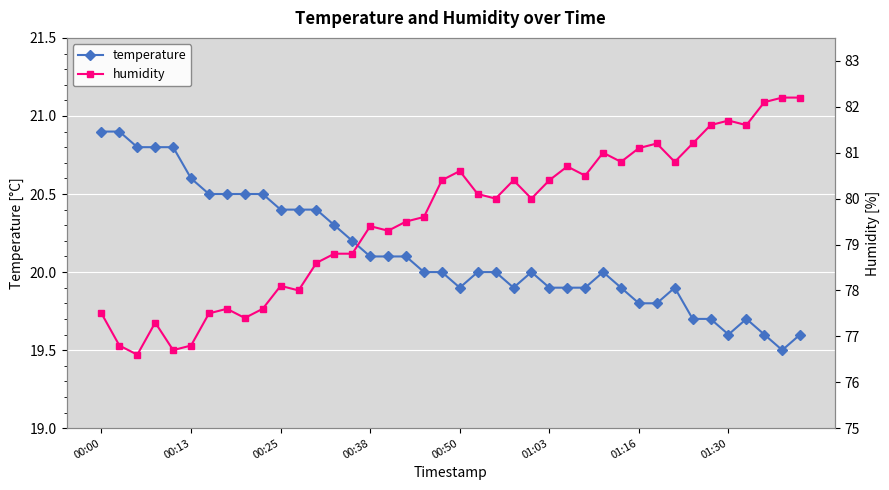

What is the lowest value of the temperature series?

19.5